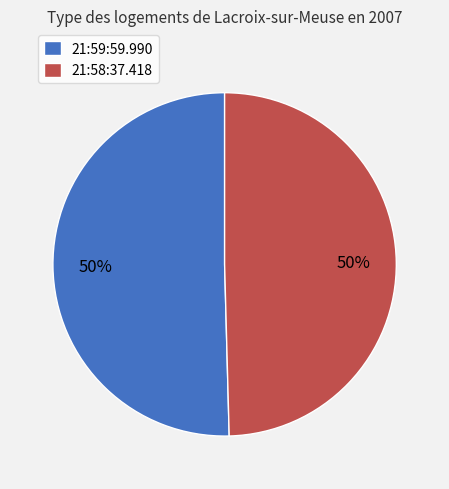

To the nearest percent, what is the combined percentage of 21:59:59.990 and 21:58:37.418?

100%